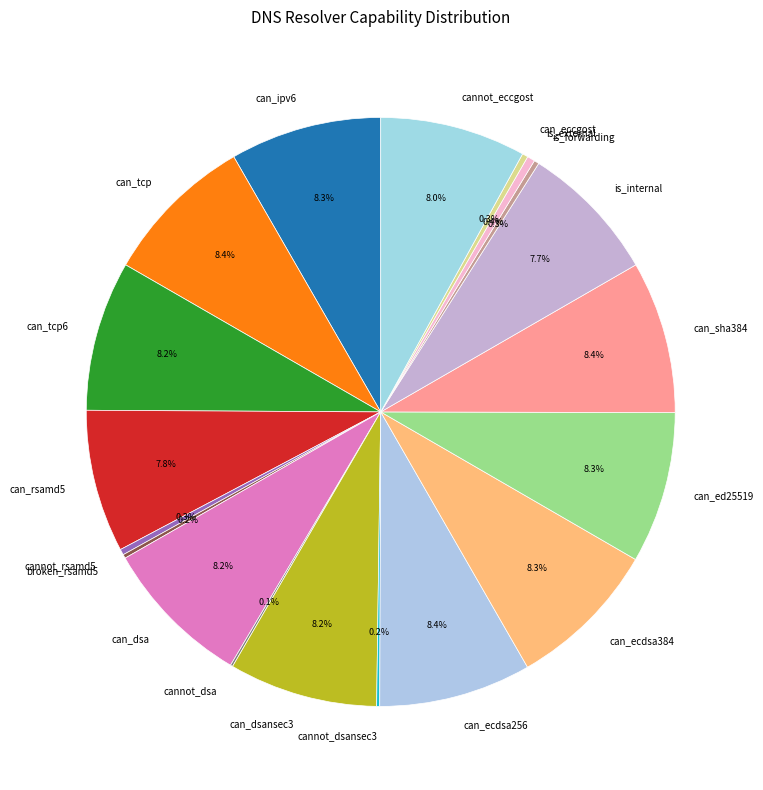

What portion of the pie excludes can_ecdsa256?

91.6%